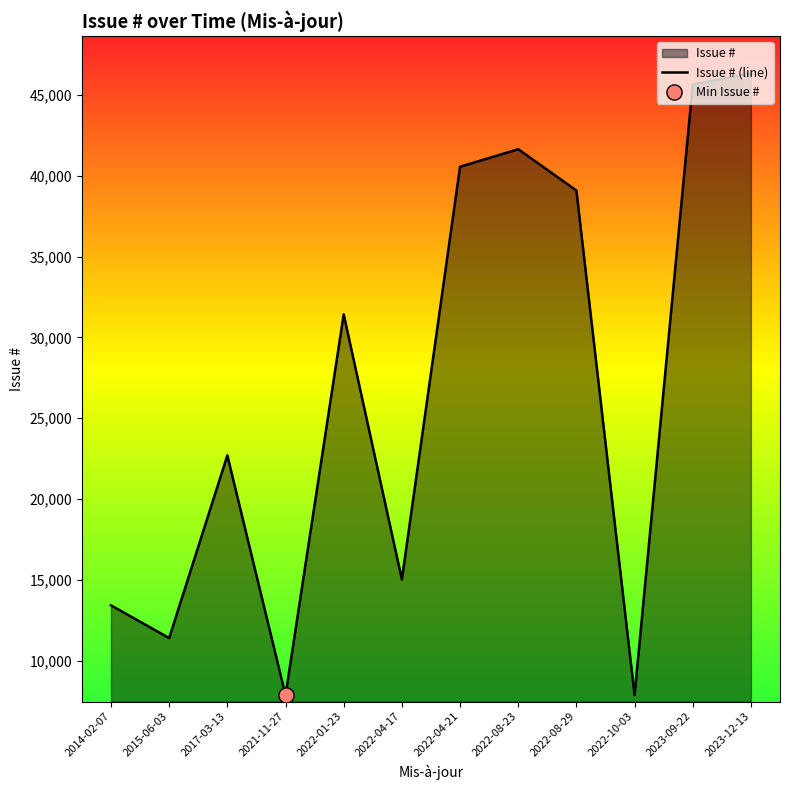

Approximately how many times larger is the value at 2022-08-23 compared to 2017-03-13?

1.8